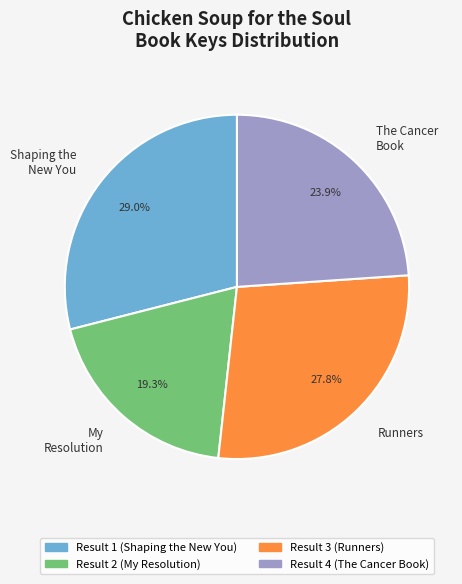

Which category has the smallest portion of the pie?

My Resolution